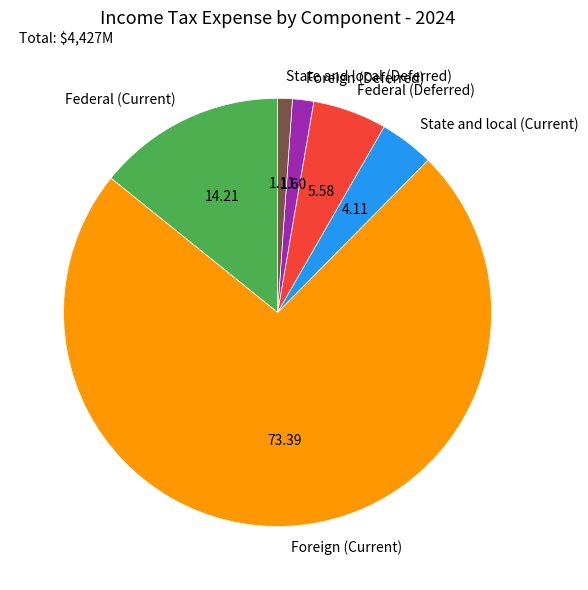

What is the largest slice in the pie chart?

Foreign (Current)